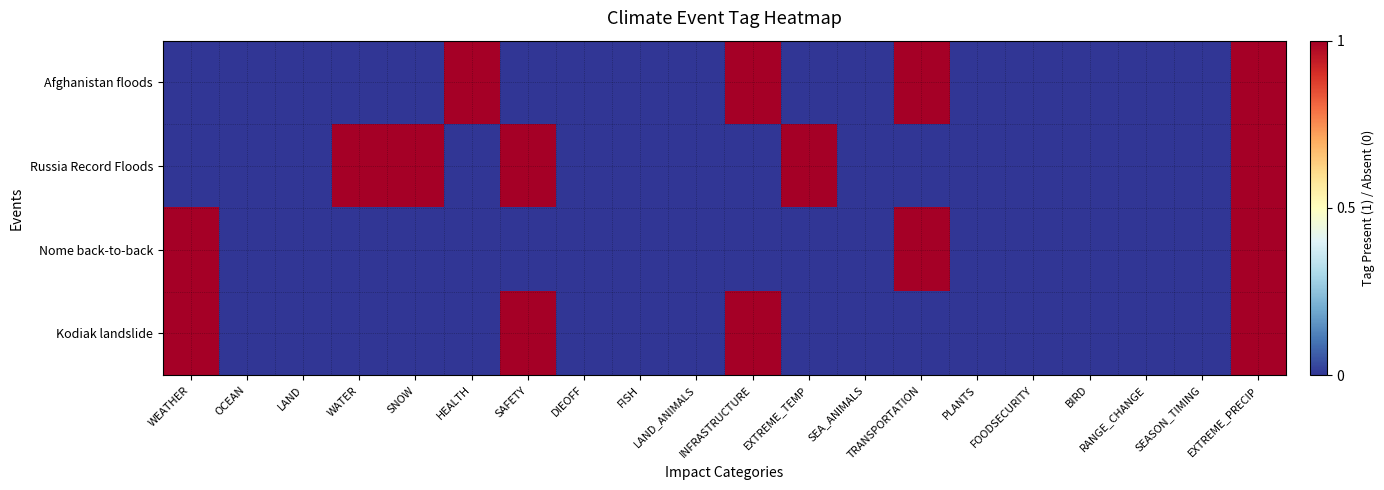

At how many categories does at least one series exceed 0?

9